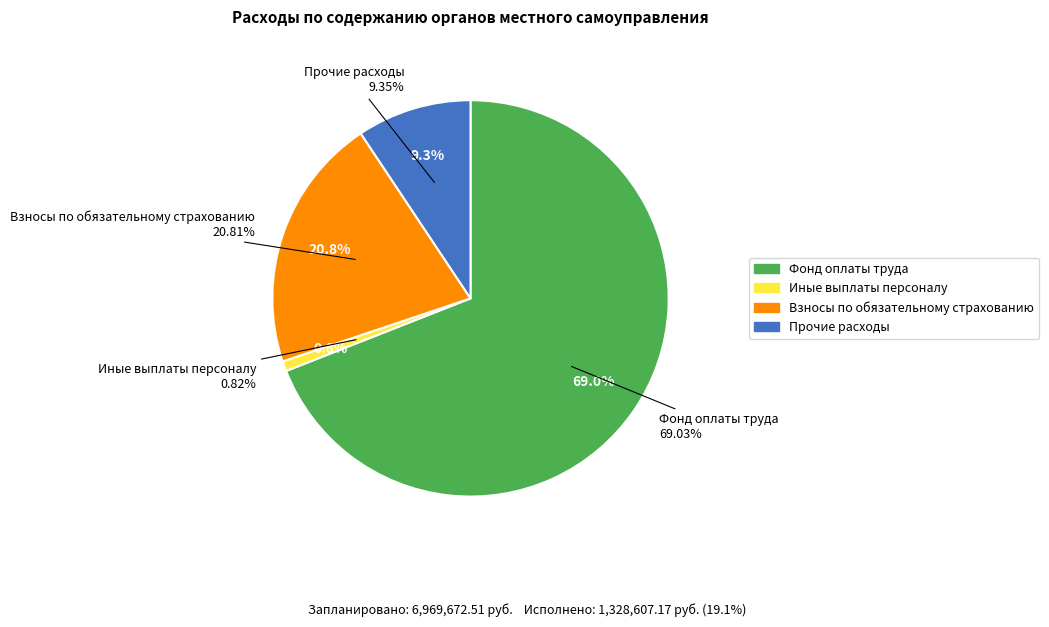

To the nearest percent, what is the difference between the largest and smallest slice percentages?

68%